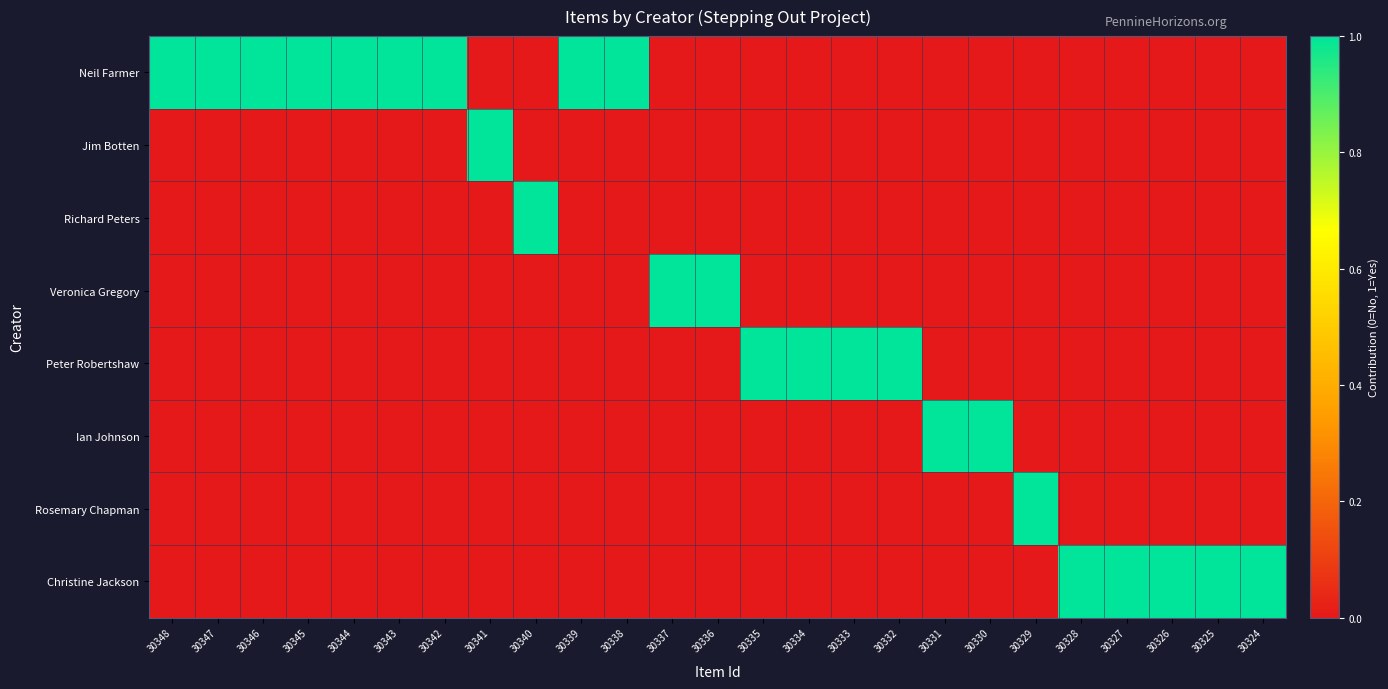

List the series in order of their peak value, lowest first.

Neil Farmer, Jim Botten, Richard Peters, Veronica Gregory, Peter Robertshaw, Ian Johnson, Rosemary Chapman, Christine Jackson